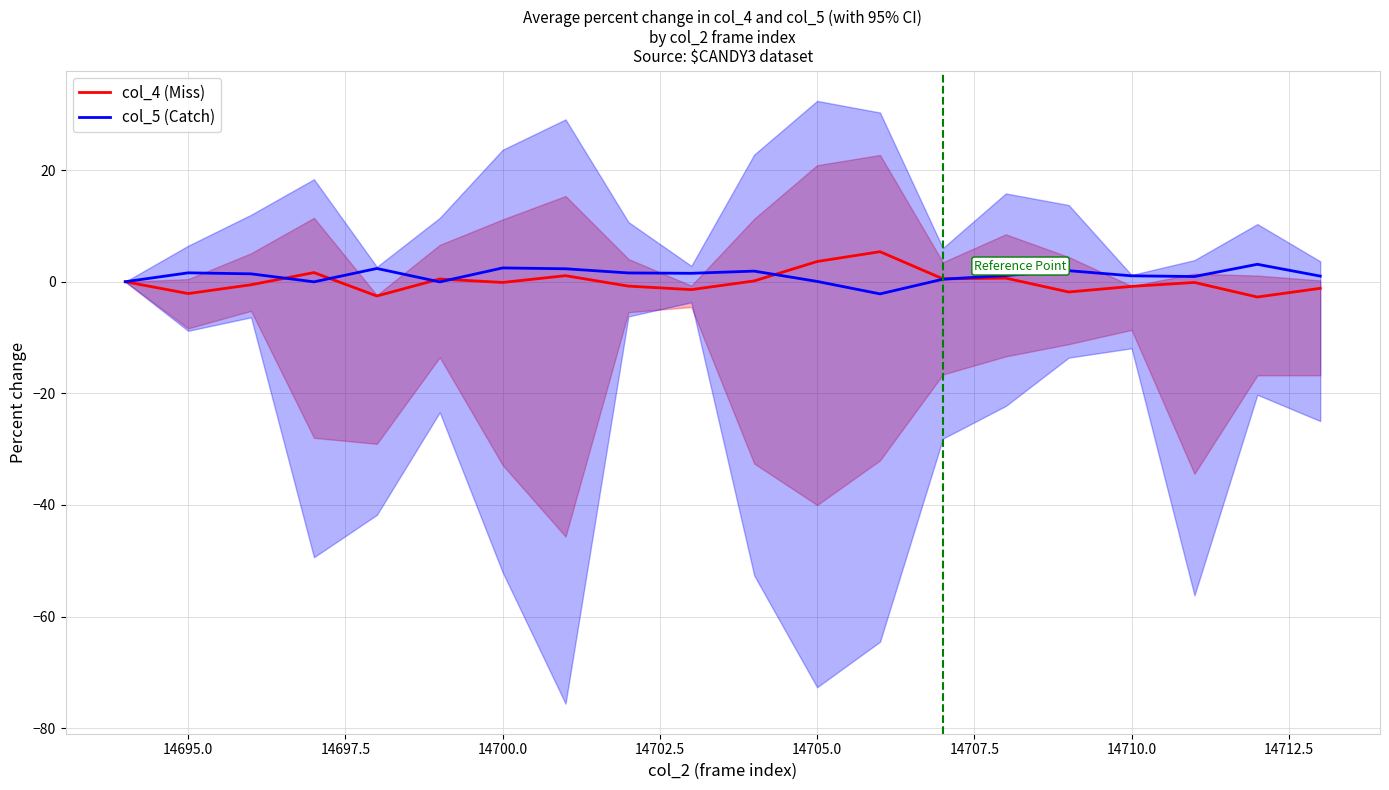

The value of col_5 (Catch) at 14700.0 is 2.5. True or false?

True